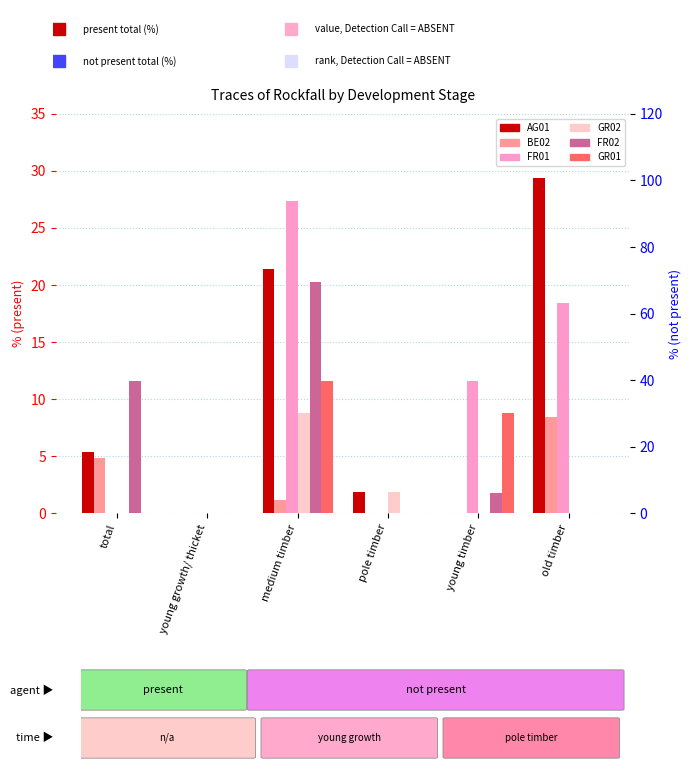

Does the chart contain stacked bars?

No